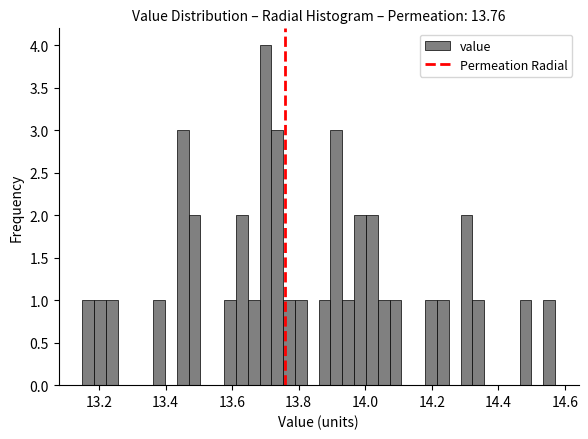

Read against the x-axis, roughly where is the centre of the tallest bar?

13.70